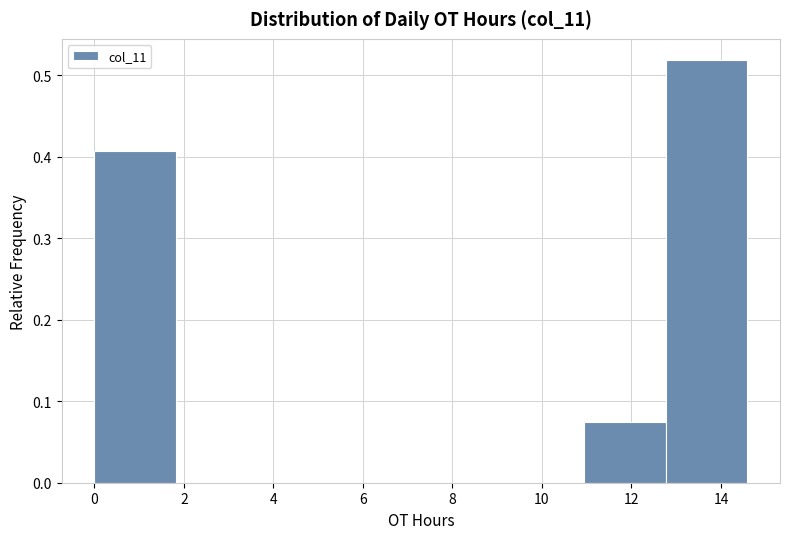

Reading left to right, transcribe this chart: for each bar, give the range it covers on the x-axis and its height. Neither the bar edges nor the heights are printed on the chart, so give them approximately, as read against the axes.

0.0 to 1.8: 0.41
1.8 to 3.6: 0
3.6 to 5.4: 0
5.4 to 7.2: 0
7.2 to 9.2: 0
9.2 to 11.0: 0
11.0 to 12.8: 0.07
12.8 to 14.6: 0.52